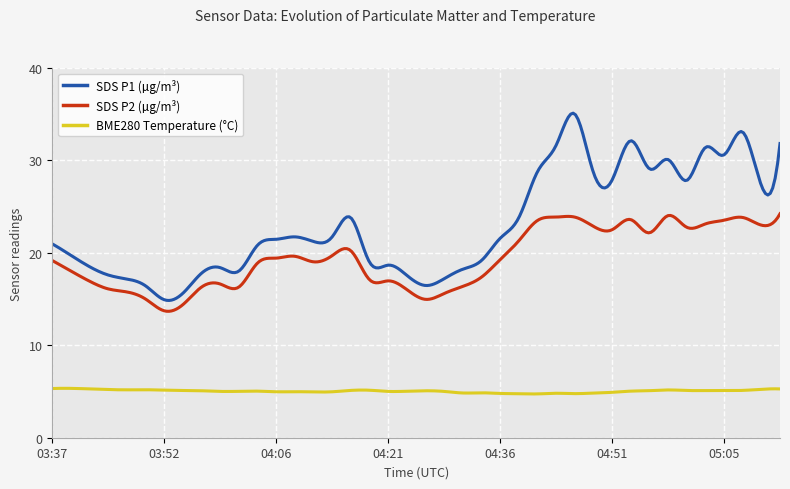

Which series has the largest total across all categories?

SDS P1 (µg/m³)